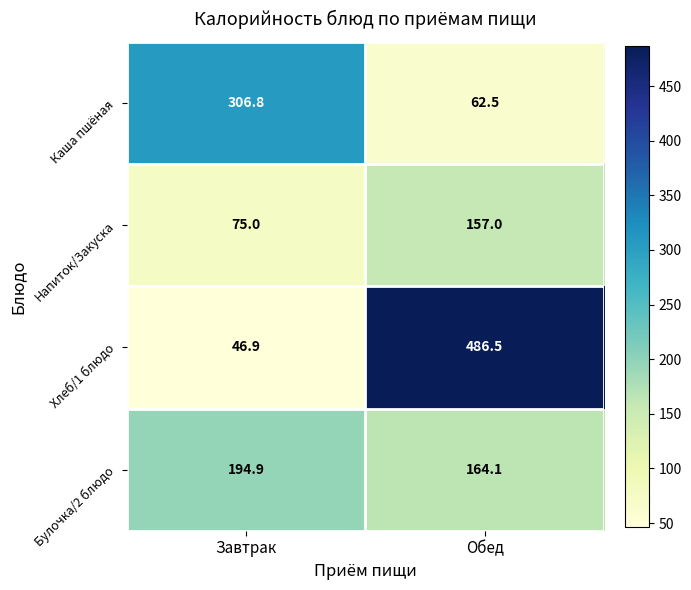

What is the smallest value displayed?

46.9